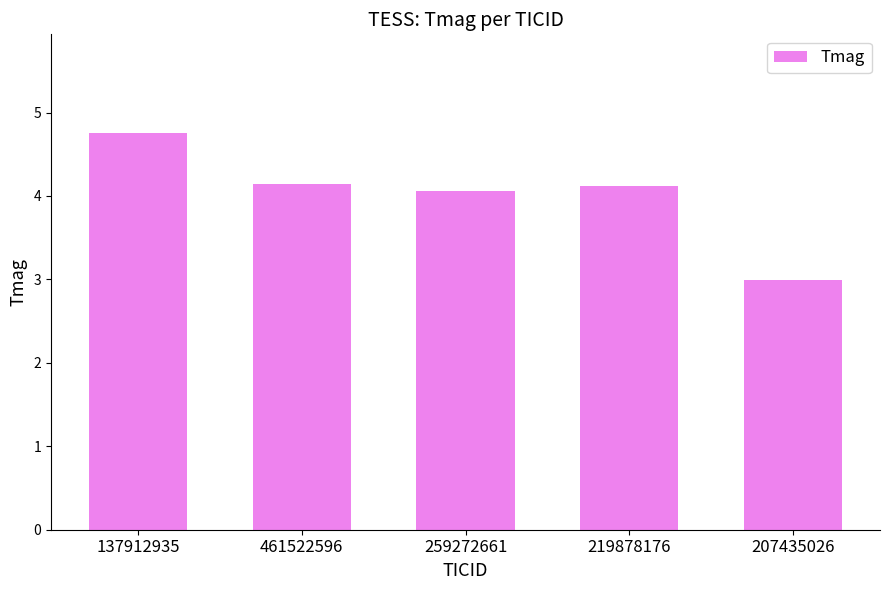

Where is the data nearest to the value 3?

207435026